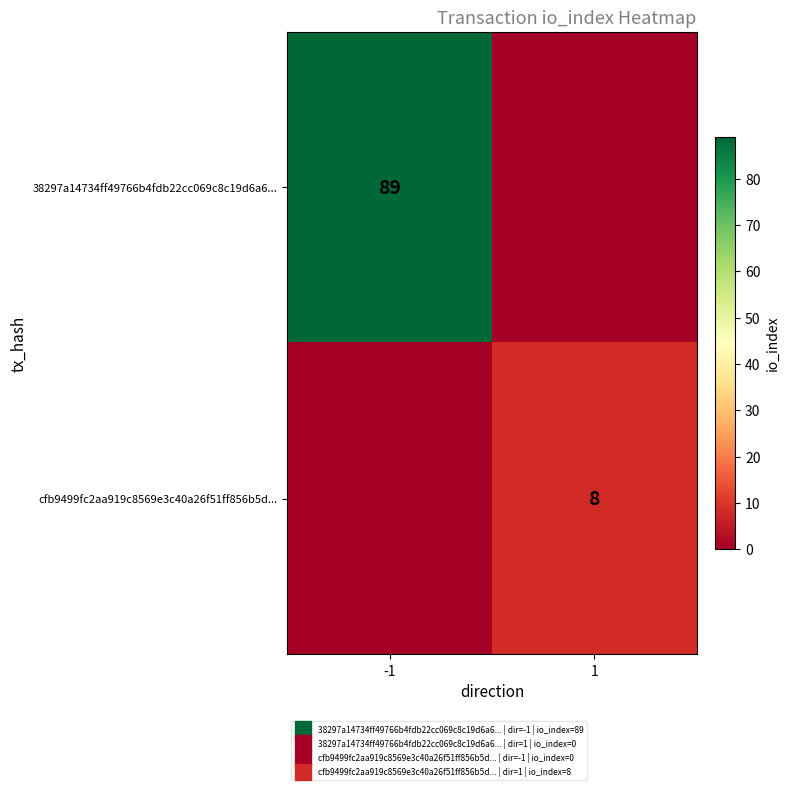

Which series has the largest total across all categories?

38297a14734ff49766b4fdb22cc069c8c19d6a6...